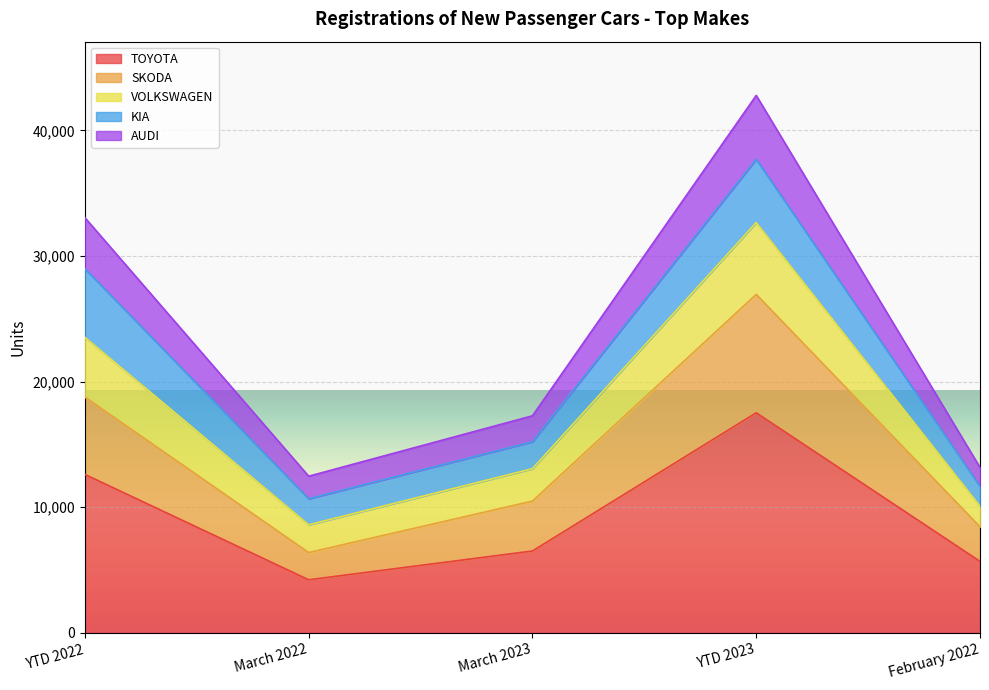

At which category is the sum across all series the highest?

YTD 2023